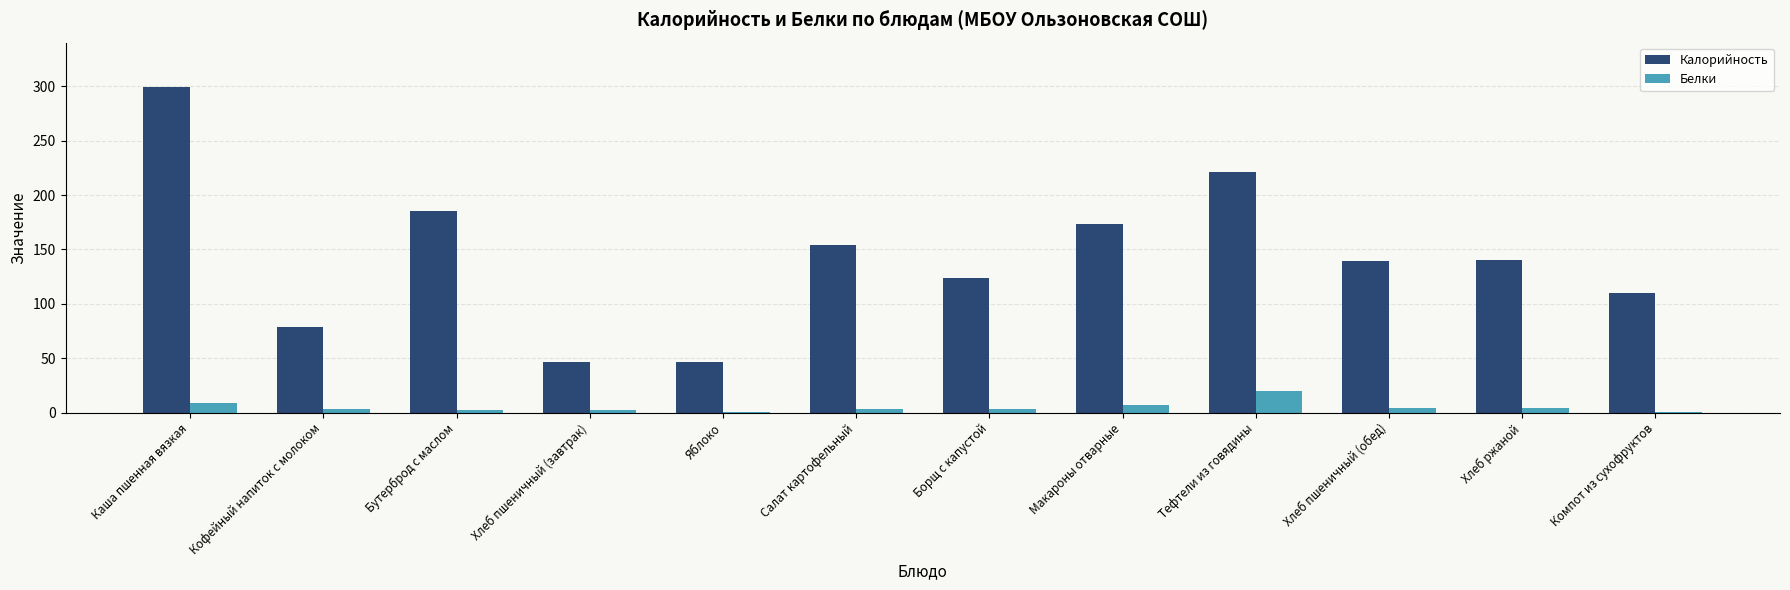

What are all the series names shown in the legend?

Калорийность, Белки